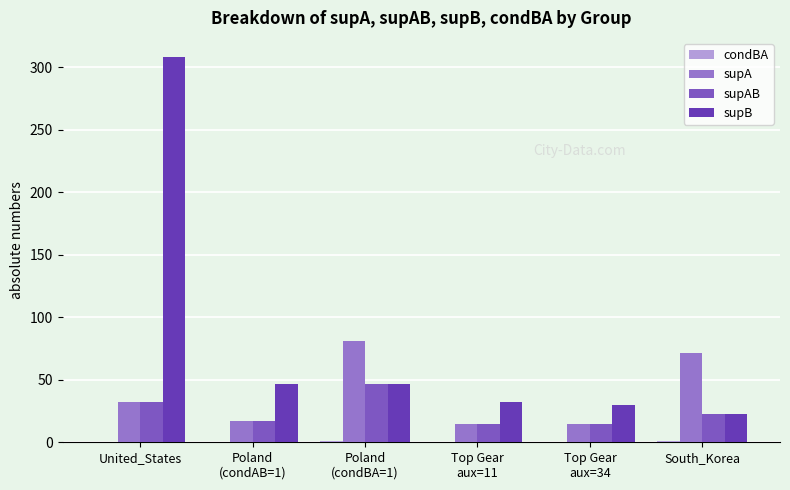

Are the bars grouped side by side (vs. stacked)?

Yes